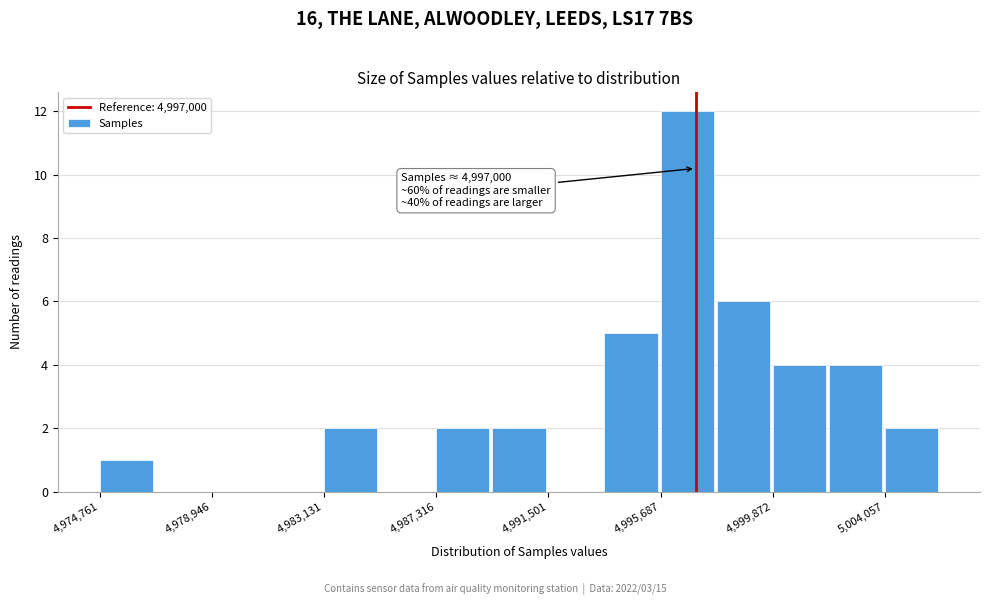

Over which range of the x-axis is the bar tallest?

4995500 to 4998000